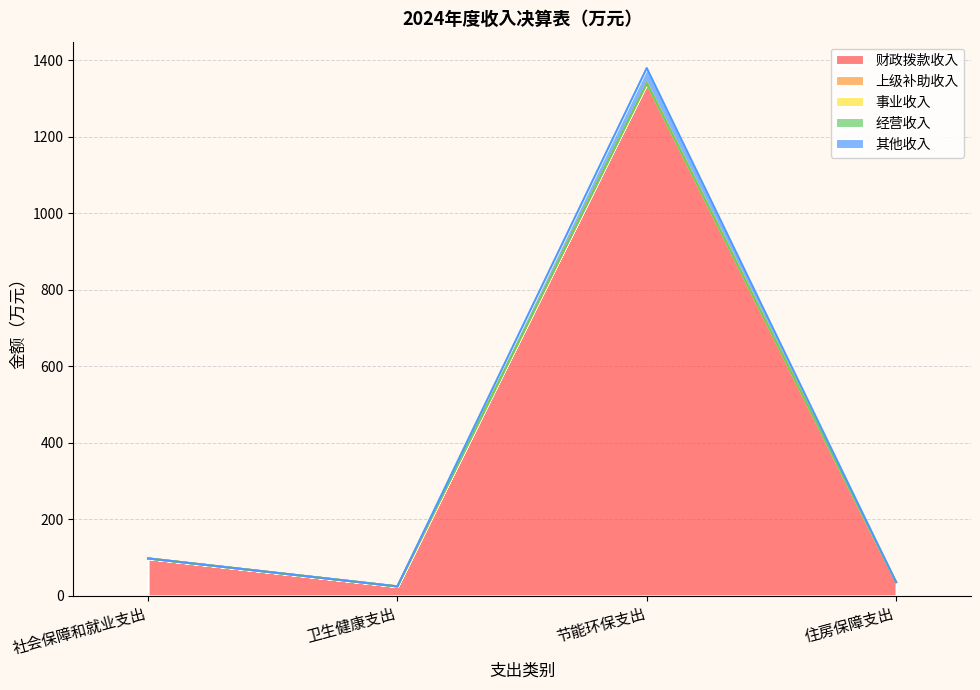

Where is the first local minimum for 财政拨款收入?

卫生健康支出